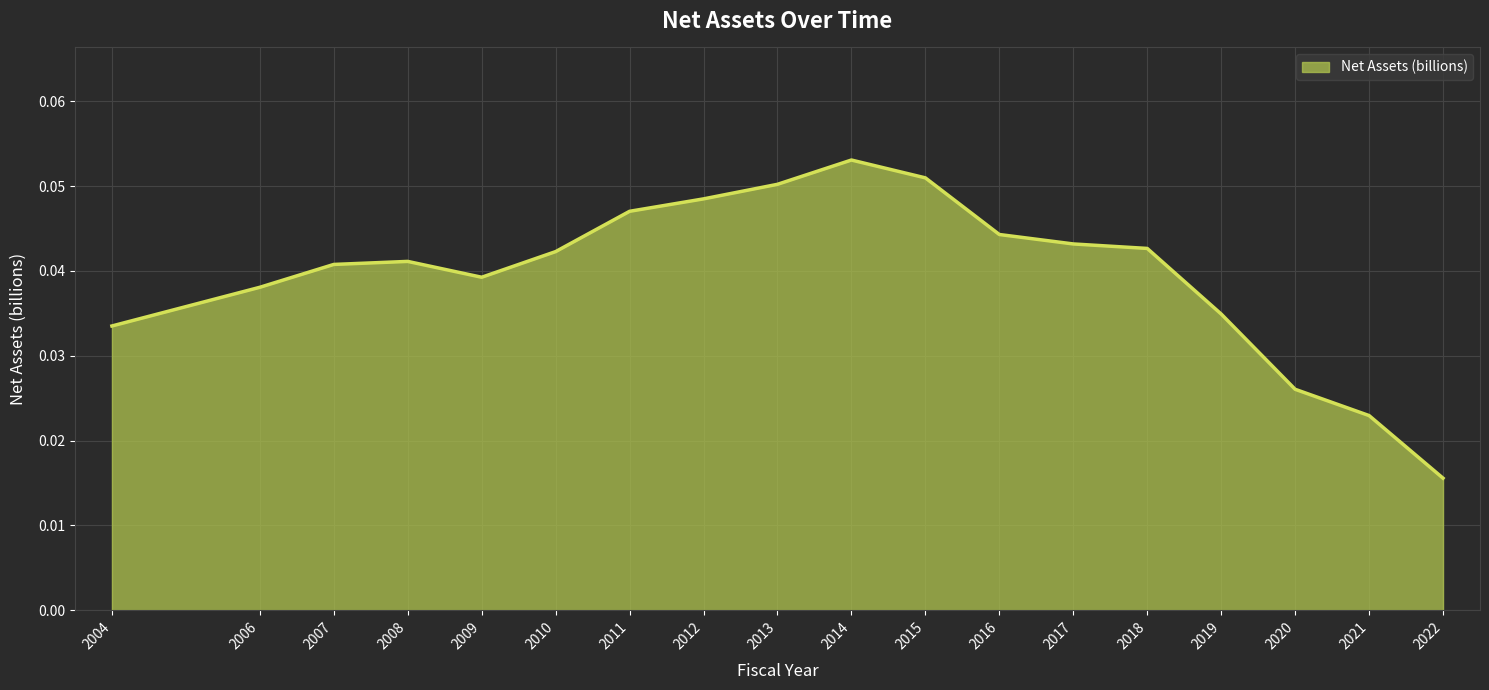

Where is the data nearest to the value 0?

2022